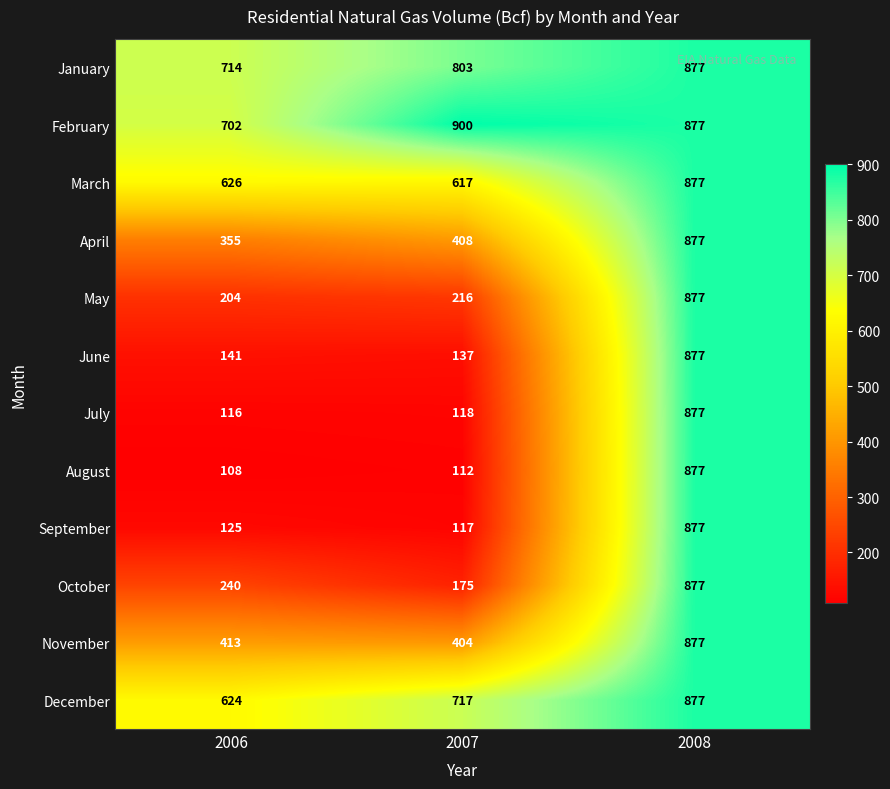

Which series changed the most between 2007 and 2008?

August